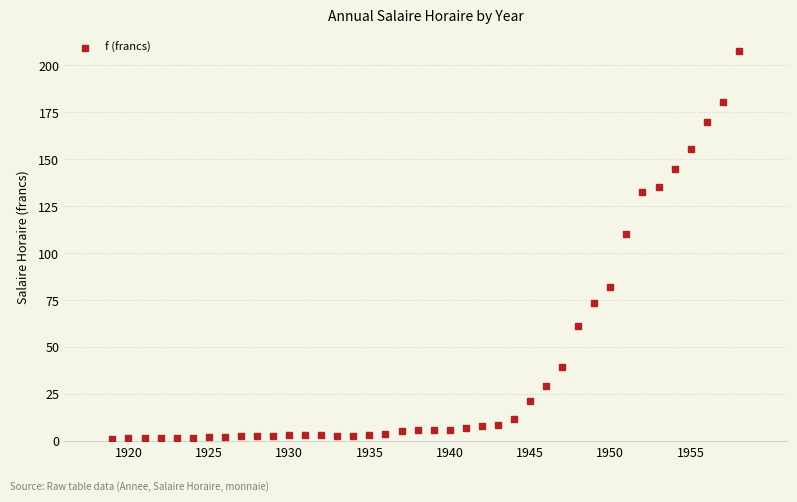

What is the range of Y values (max minus min)?

206.5